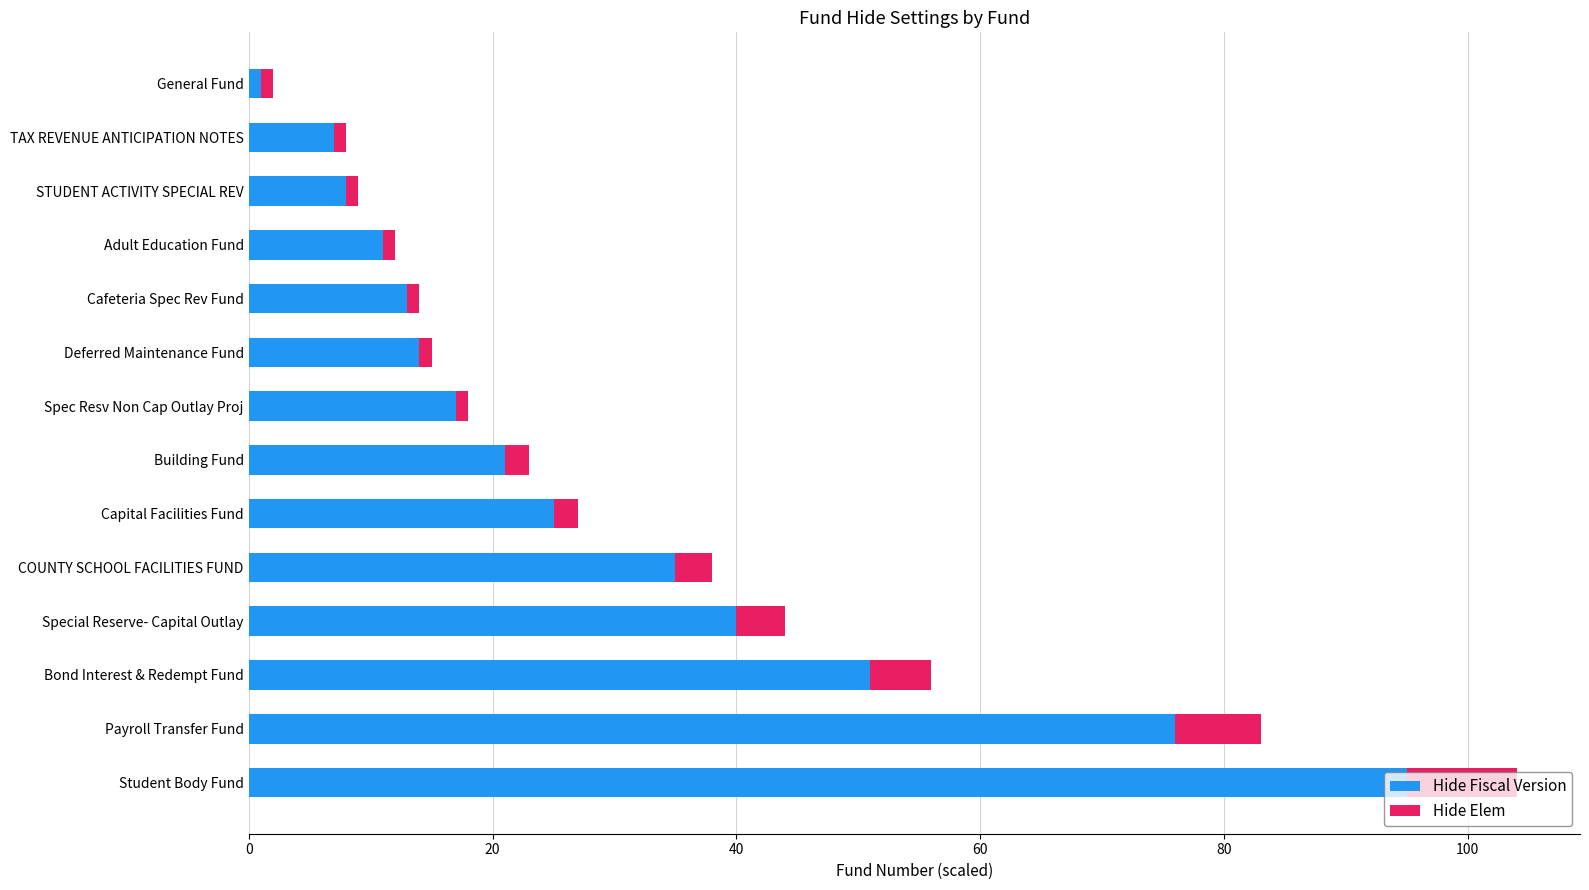

Which category has the lowest value in the Hide Fiscal Version series?

General Fund